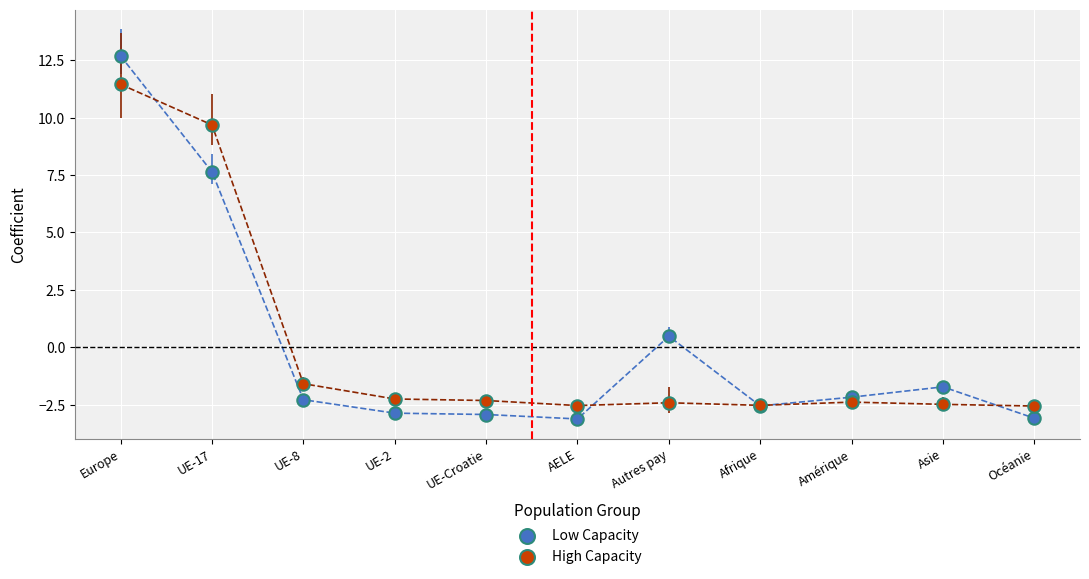

Which series reaches the maximum Y coordinate?

Low Capacity